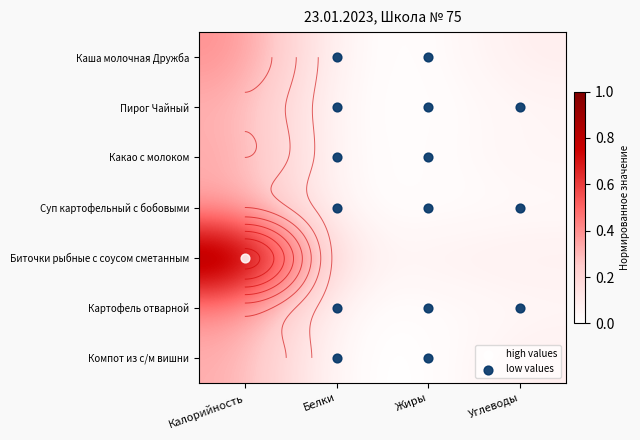

What is the difference between the Каша молочная Дружба values at Углеводы and Белки?

0.1